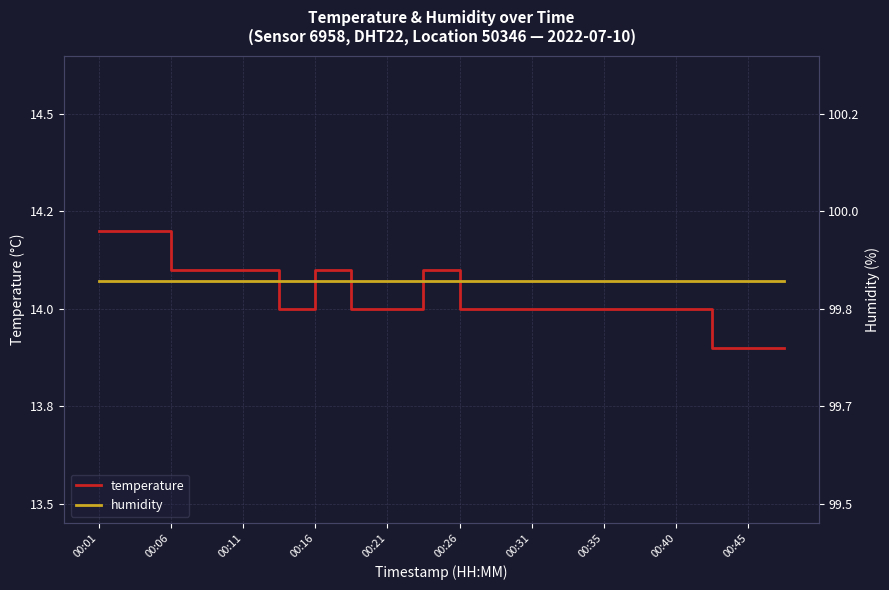

What is the label of the 5th point from the left?

00:11